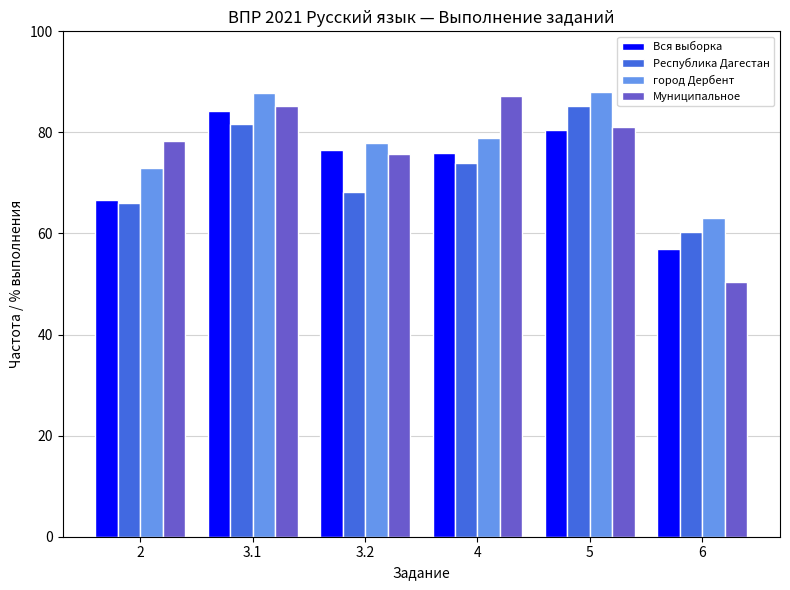

Where does the Вся выборка series first go above 76?

3.1